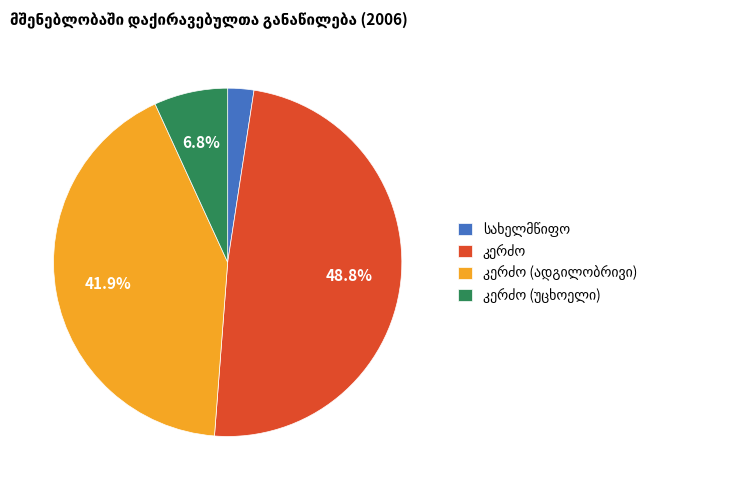

Count the number of slices in the pie.

4